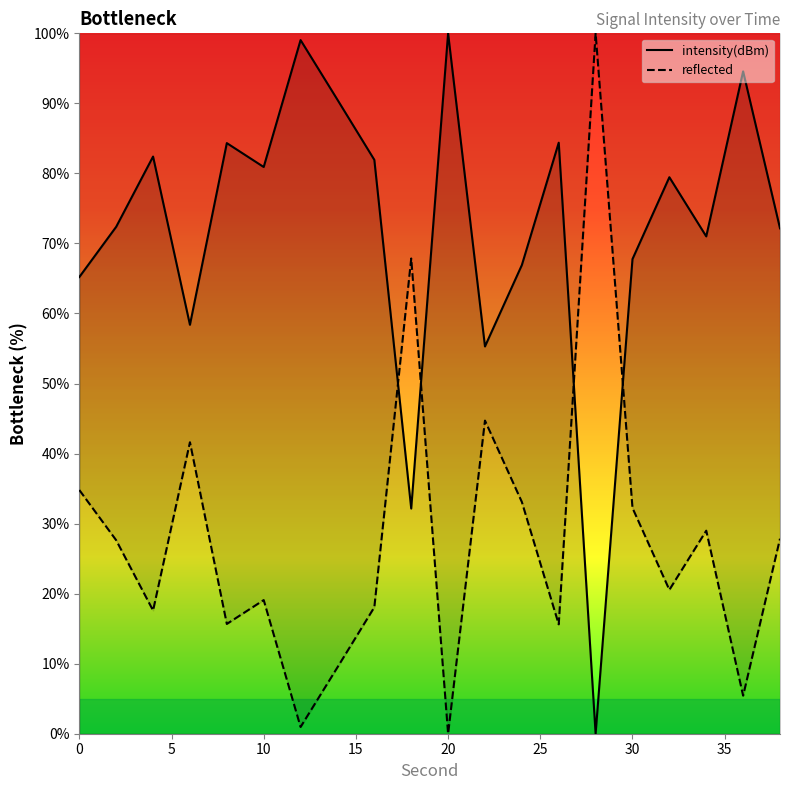

What is the difference between the maximum and minimum values?

100.0